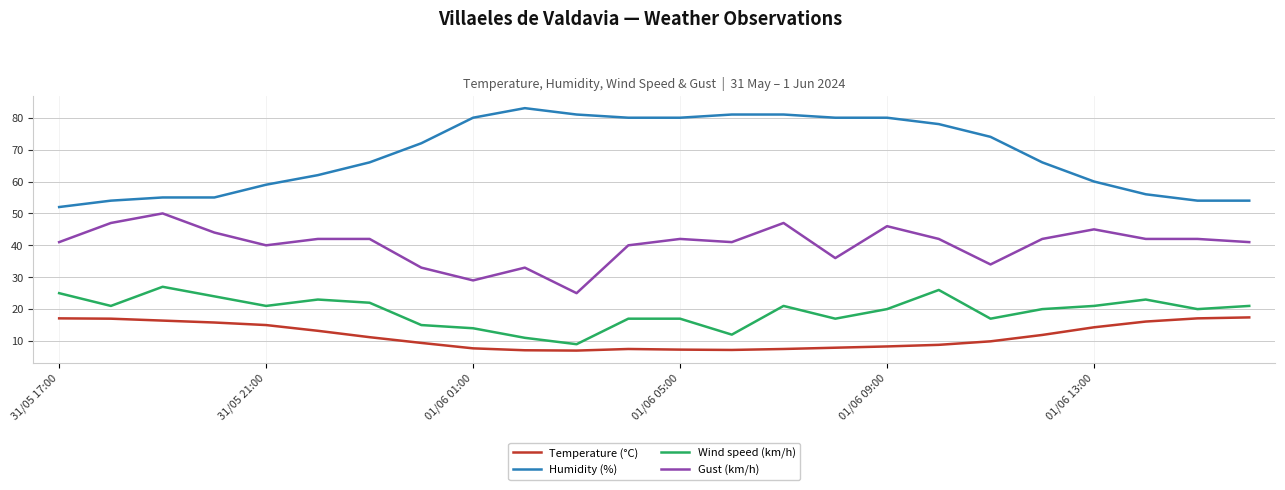

Which series has the largest total across all categories?

Humidity (%)